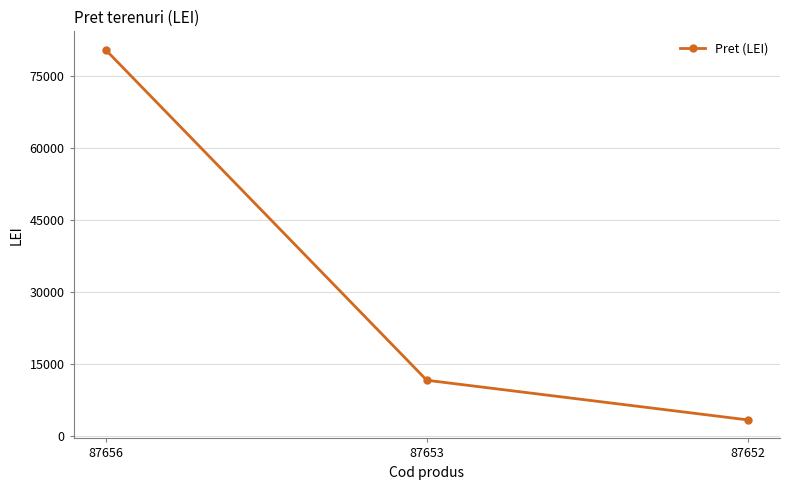

Approximately how many times larger is the value at 87653 compared to 87656?

0.1